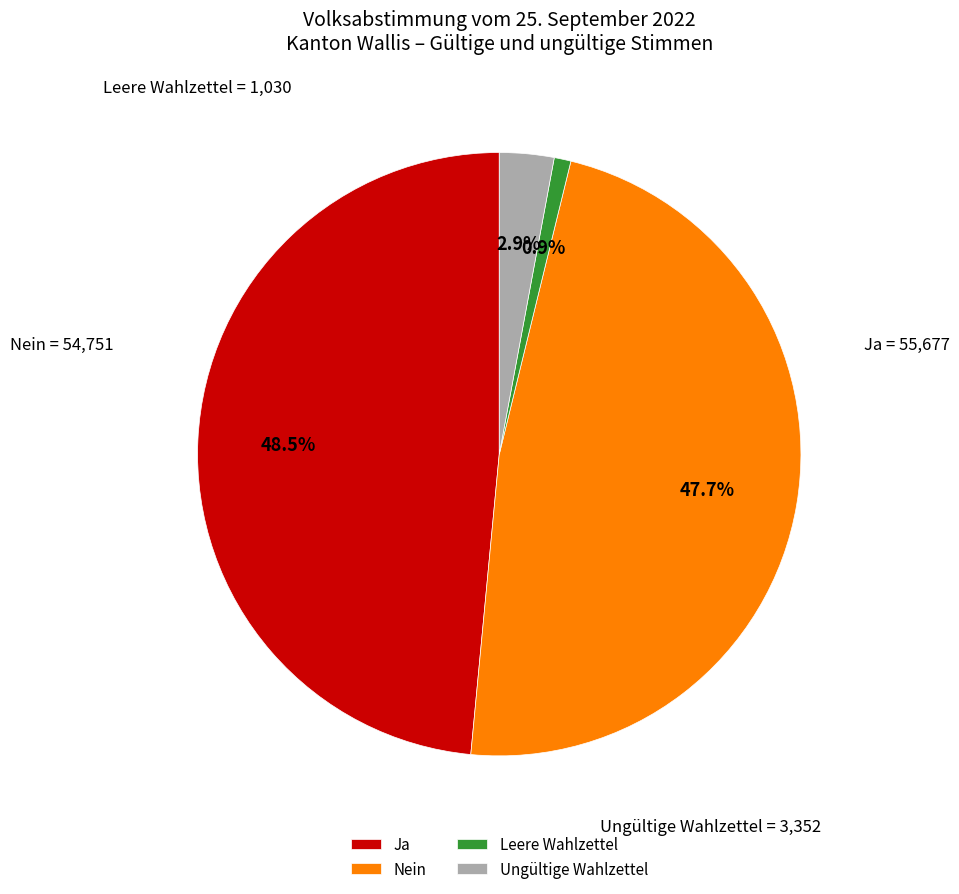

Is it true that Leere Wahlzettel is 1% of the pie?

True